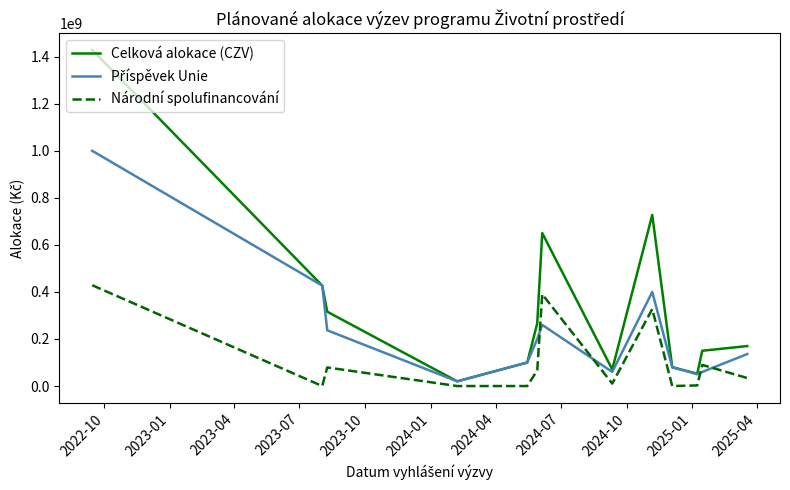

Which series has the largest range (max minus min)?

Celková alokace (CZV)